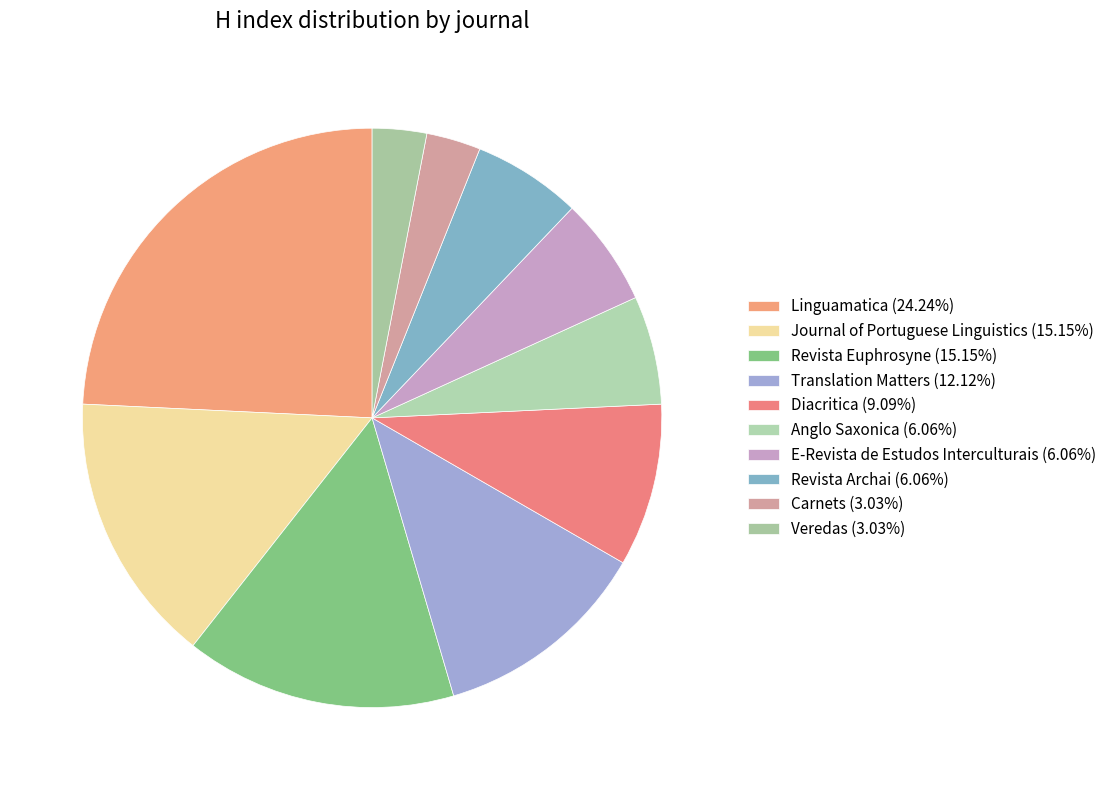

How many segments does this pie chart have?

10